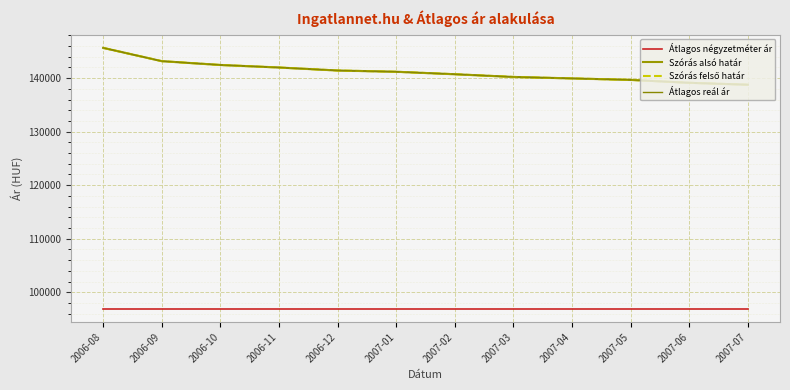

Is the value of Átlagos reál ár at 2006-08 greater than the value of Szórás felső határ at 2006-09?

Yes